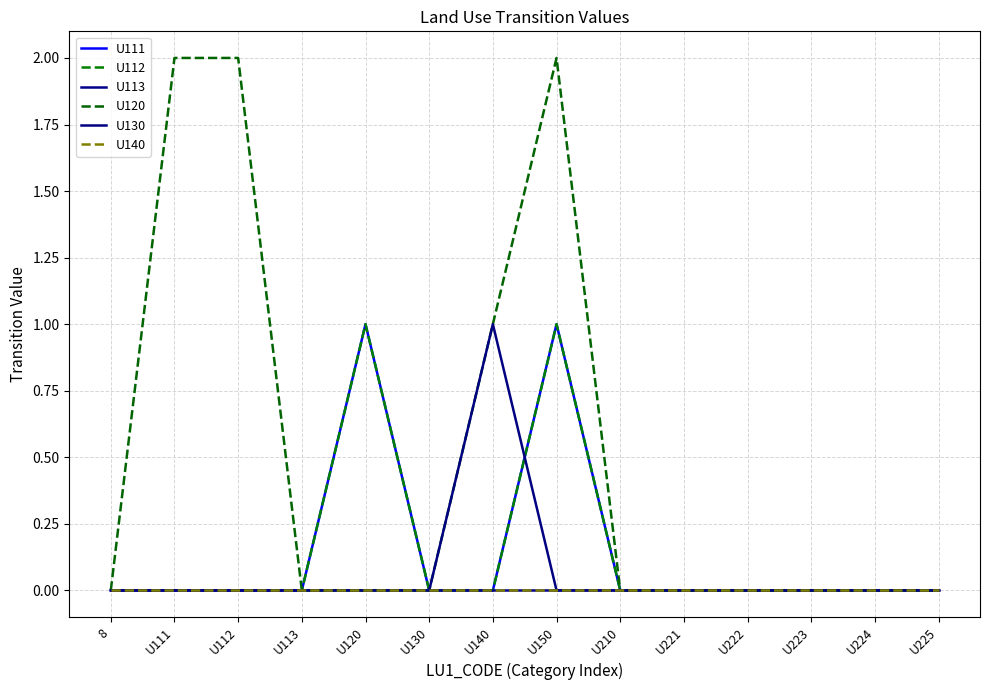

Reading left to right, transcribe all the data shown in this chart.

U111: 8=0	U111=0	U112=0	U113=0	U120=1	U130=0	U140=0	U150=1	U210=0	U221=0	U222=0	U223=0	U224=0	U225=0
U112: 8=0	U111=0	U112=0	U113=0	U120=1	U130=0	U140=0	U150=1	U210=0	U221=0	U222=0	U223=0	U224=0	U225=0
U113: 8=0	U111=0	U112=0	U113=0	U120=0	U130=0	U140=0	U150=0	U210=0	U221=0	U222=0	U223=0	U224=0	U225=0
U120: 8=0	U111=2	U112=2	U113=0	U120=0	U130=0	U140=1	U150=2	U210=0	U221=0	U222=0	U223=0	U224=0	U225=0
U130: 8=0	U111=0	U112=0	U113=0	U120=0	U130=0	U140=1	U150=0	U210=0	U221=0	U222=0	U223=0	U224=0	U225=0
U140: 8=0	U111=0	U112=0	U113=0	U120=0	U130=0	U140=0	U150=0	U210=0	U221=0	U222=0	U223=0	U224=0	U225=0